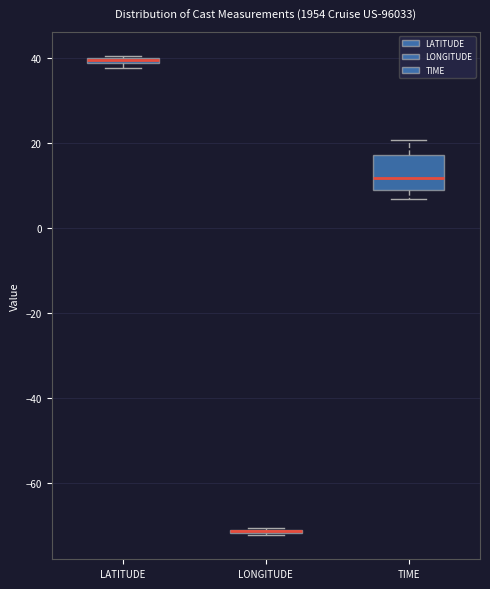

Where is the lower edge of the box for LATITUDE on the y-axis? The values are not printed on the chart, so give them approximately, as read against the axis.

38